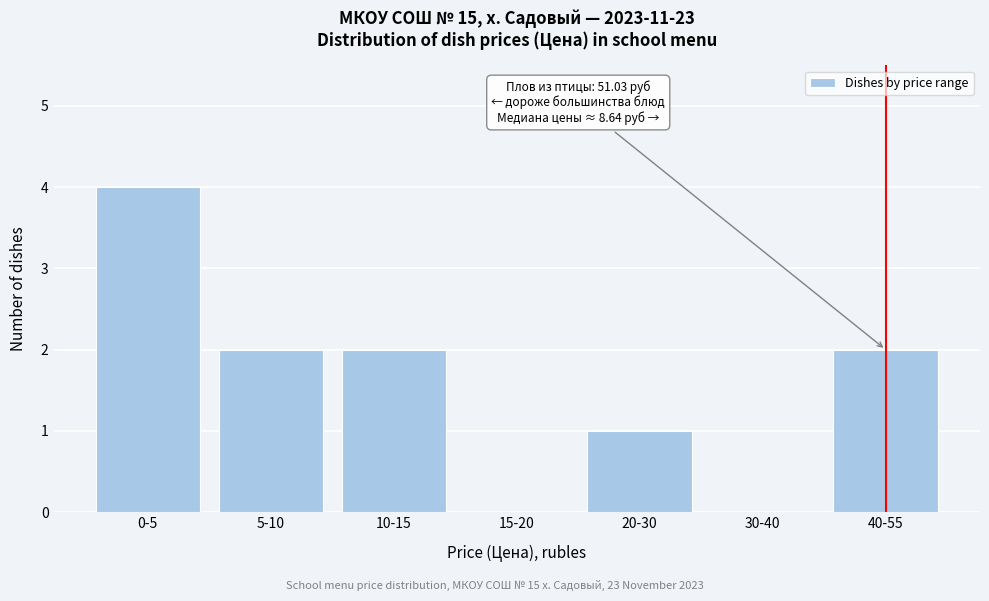

Reading right to left, what are all the values shown in this chart?

40-55=2	30-40=0	20-30=1	15-20=0	10-15=2	5-10=2	0-5=4